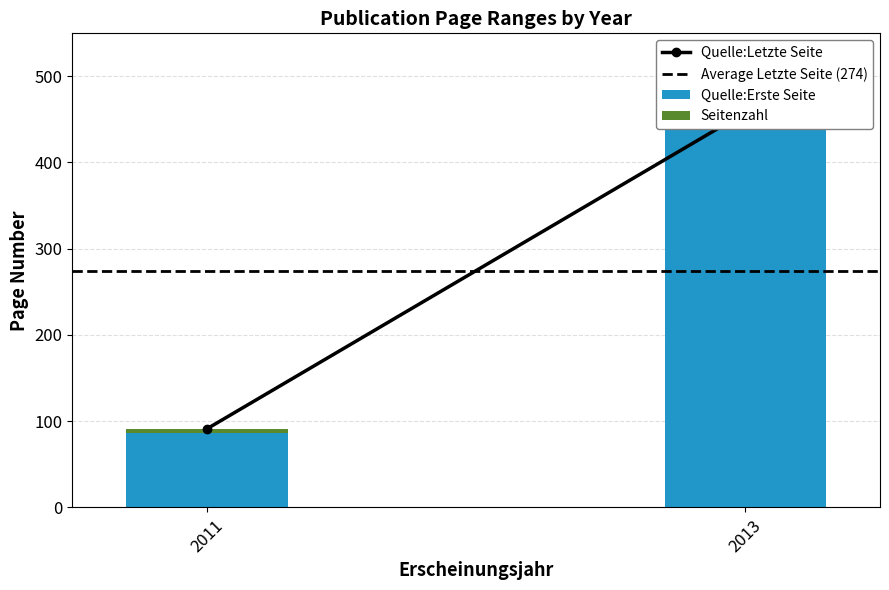

Count the Quelle:Letzte Seite values in the range 91 to 458.

2